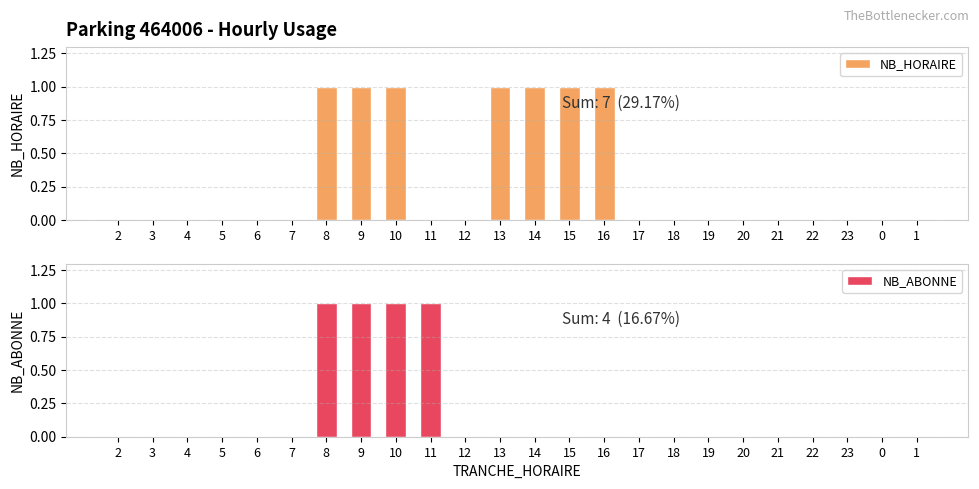

The NB_HORAIRE series shows 0 at 18. True or false?

True